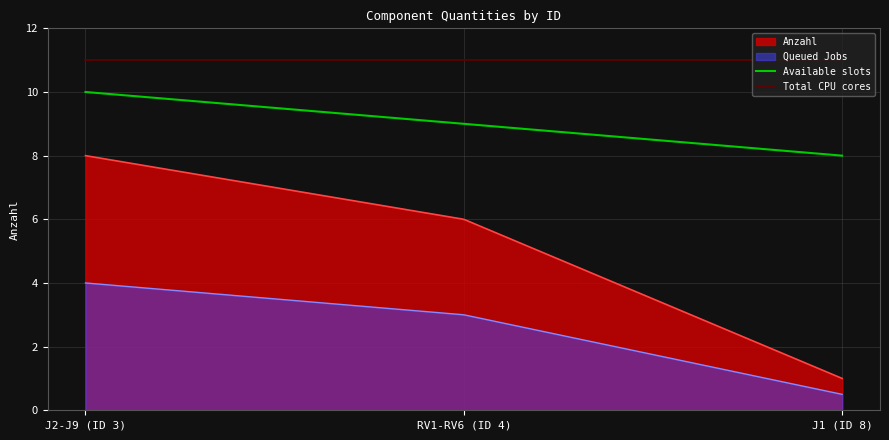

What is the maximum value for Available slots?

10.0